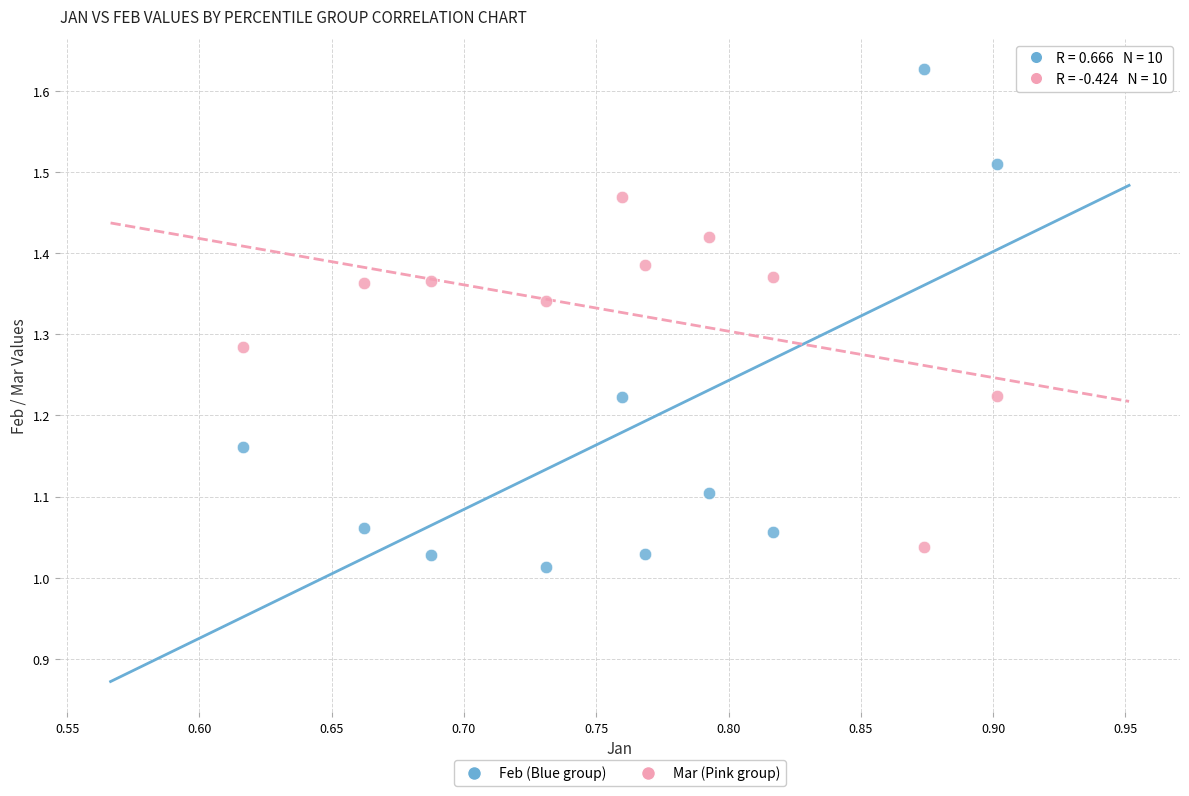

Across all data points, what is the range of X values (max minus min)?

0.3